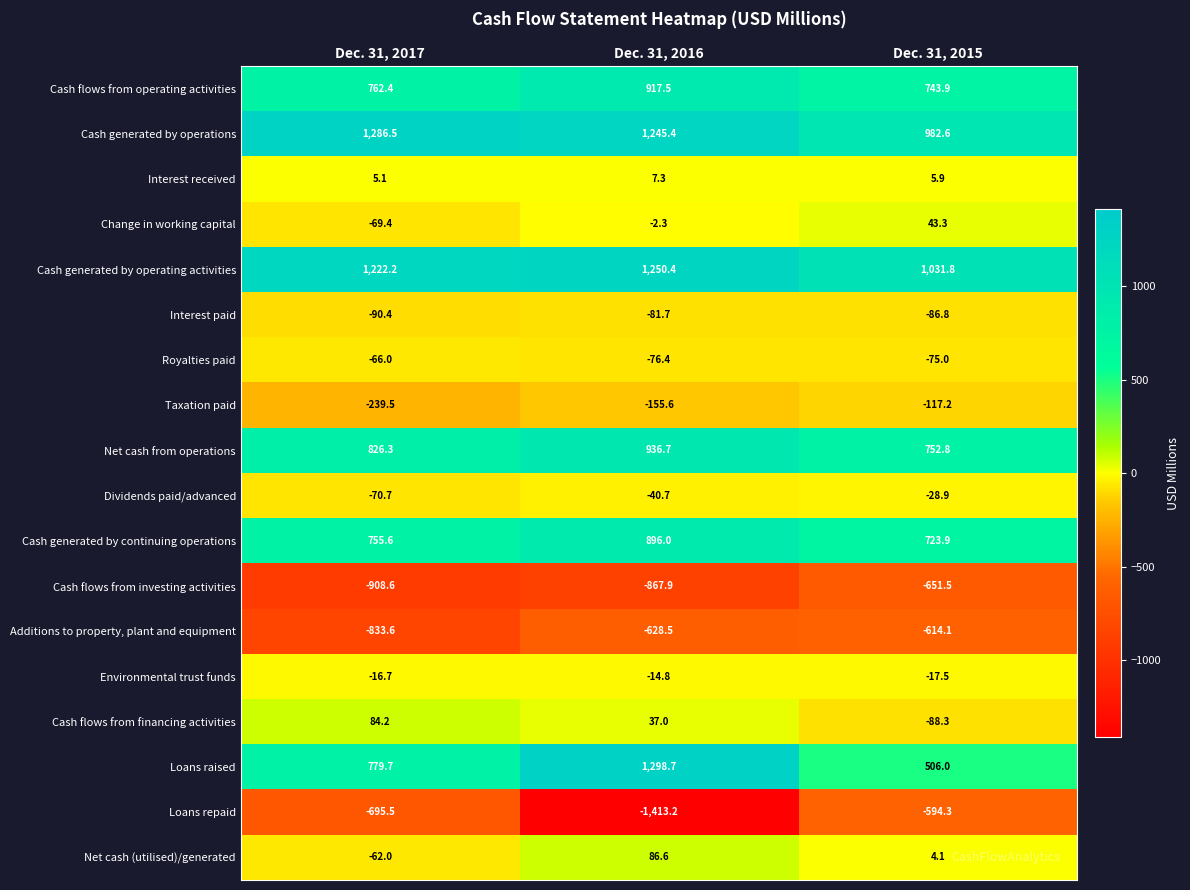

Between Dec. 31, 2016 and Dec. 31, 2015, which series saw the biggest shift?

Loans repaid